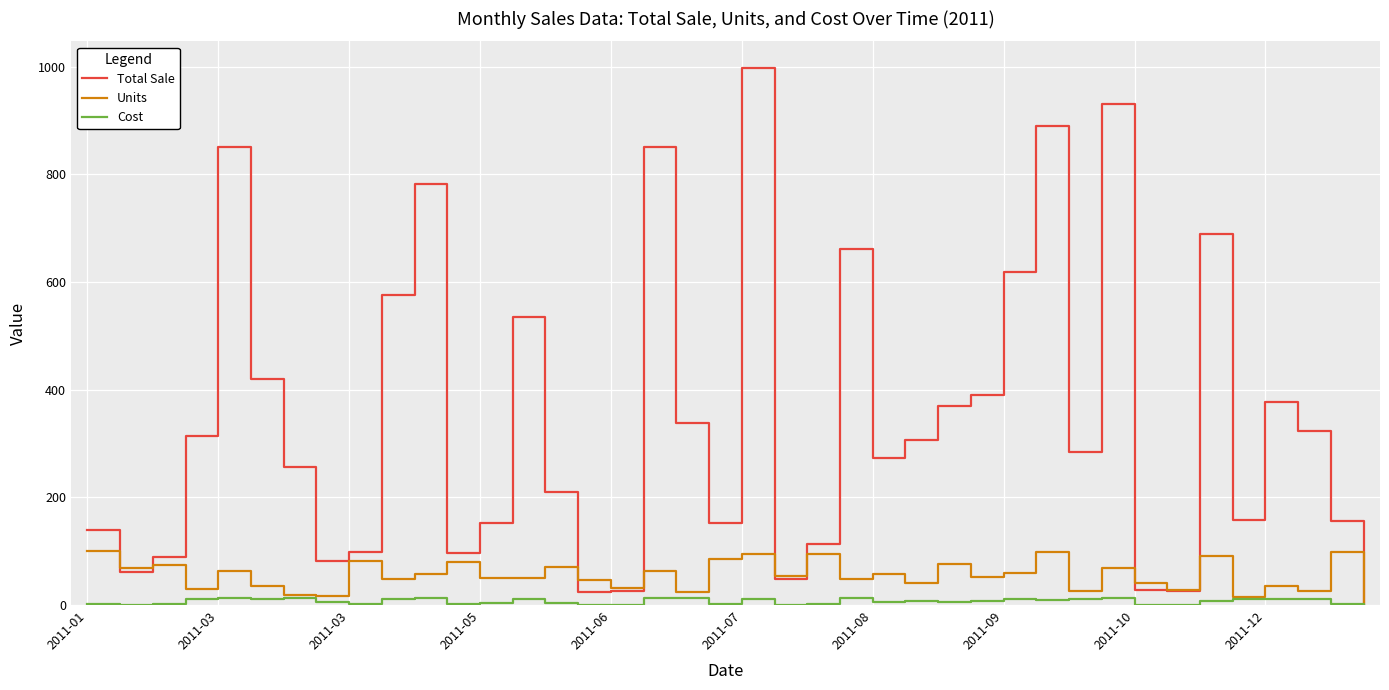

Which series has the largest range (max minus min)?

Total Sale